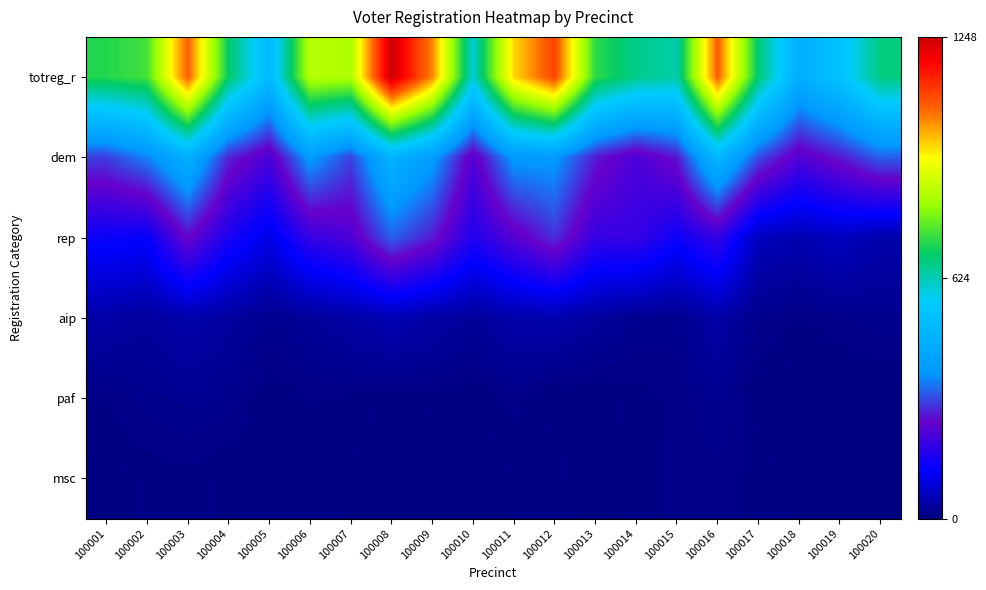

Which series has the largest total across all categories?

totreg_r